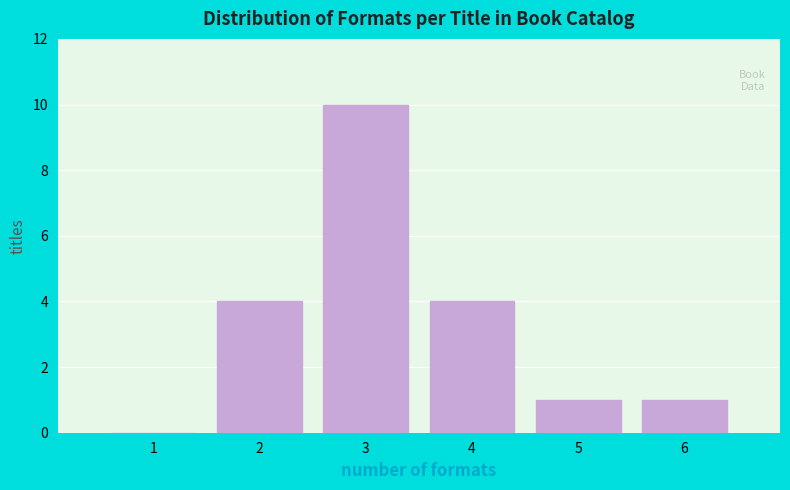

Reading left to right, extract all data points from this chart.

1=0	2=4	3=10	4=4	5=1	6=1